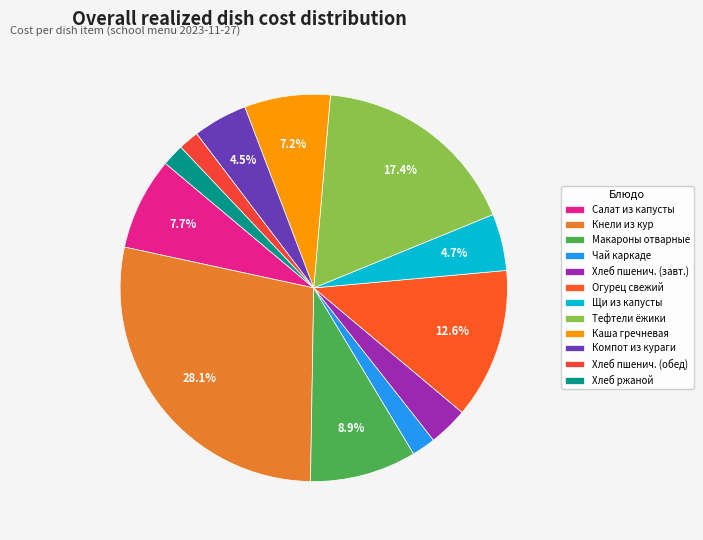

To the nearest percent, what is the average slice percentage?

8%